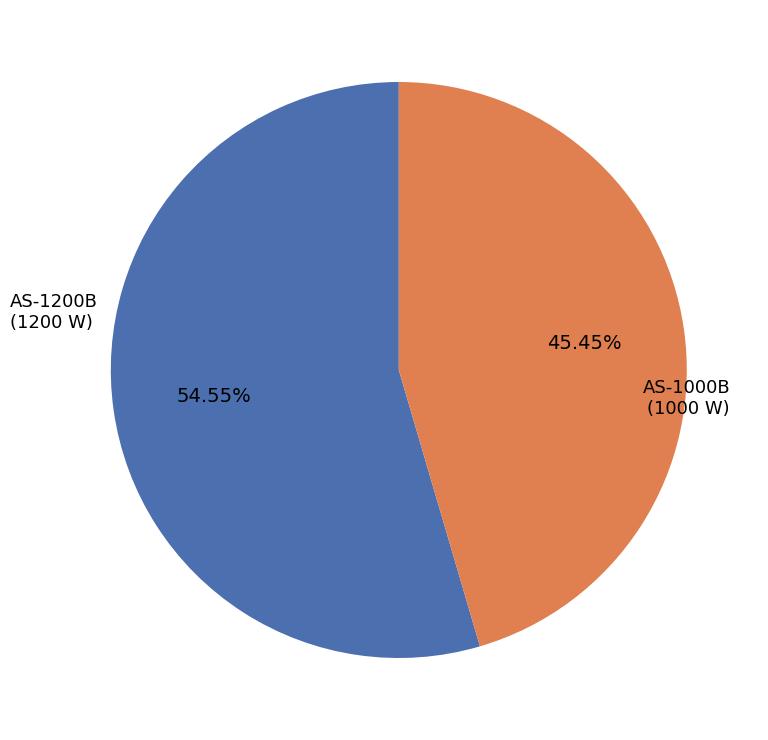

Does AS-1200B account for over 50% of the chart?

Yes